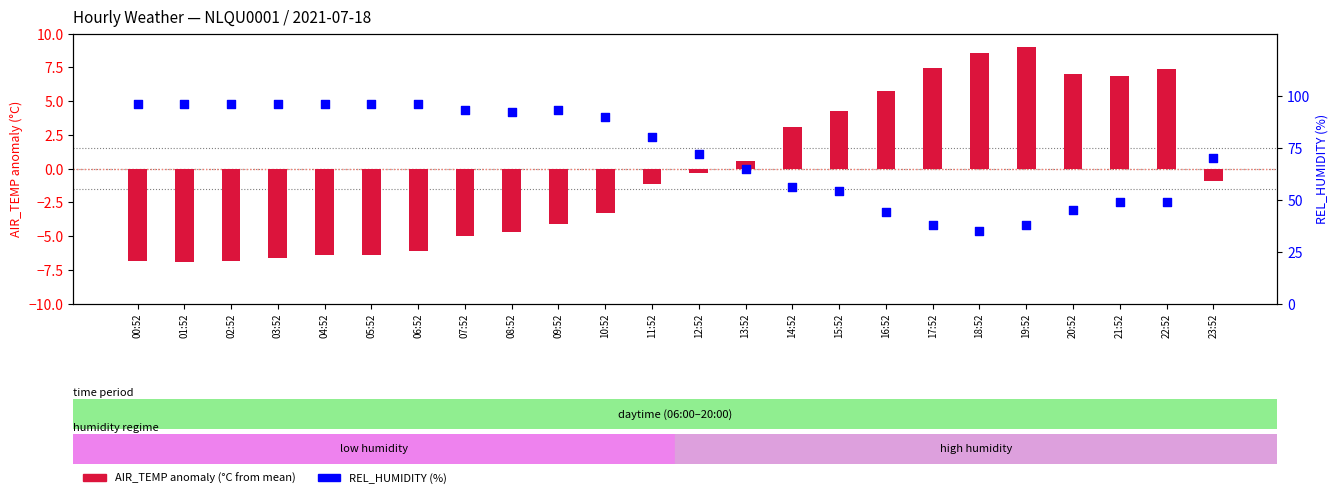

Approximately how many times larger is the value at 17:52 compared to 09:52?

0.4